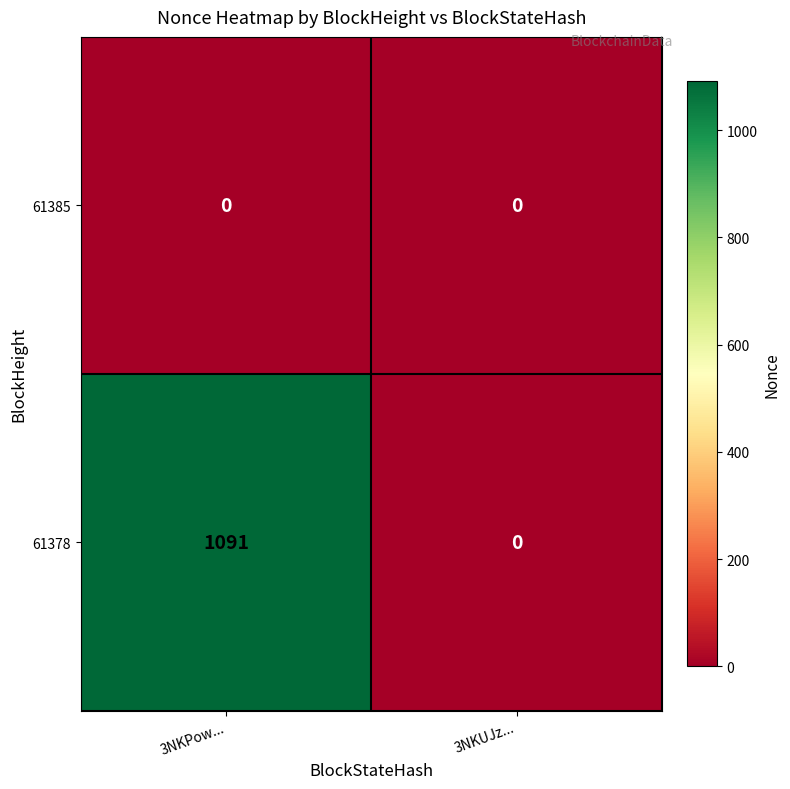

Rank the series by their average value, from lowest to highest.

61385, 61378